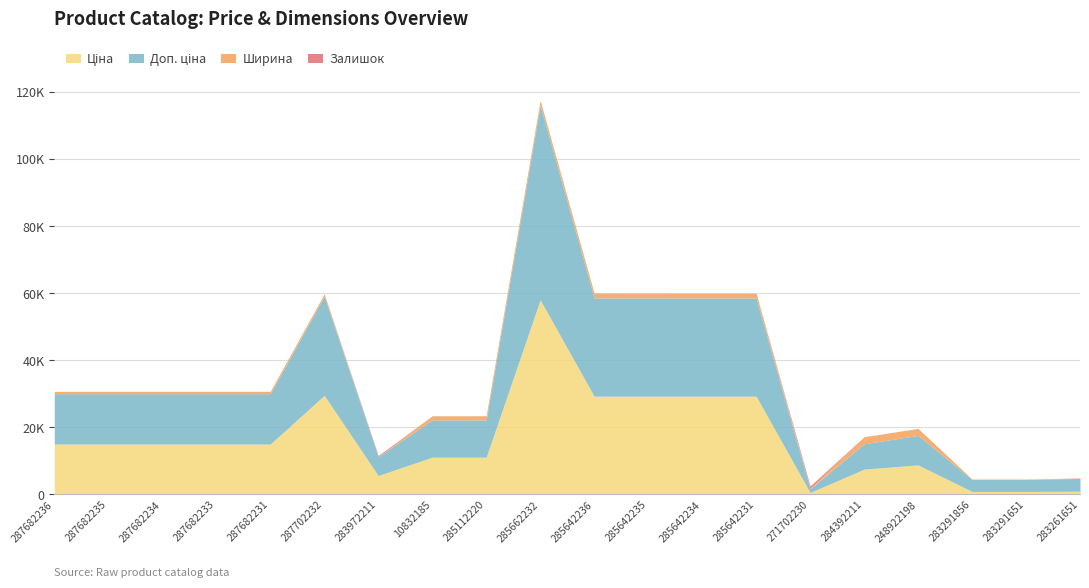

Reading right to left, extract all data points from this chart.

Ціна: 283261651=957.1	283291651=889.9	283291856=889.9	248922198=8797.6	284392211=7545.9	271702230=586.0	285642231=29294.9	285642234=29294.9	285642235=29294.9	285642236=29294.9	285662232=58037.0	285112220=11113.6	10832185=11113.6	283972211=5636.0	287702232=29548.9	287682231=15019.2	287682233=15019.2	287682234=15019.2	287682235=15019.2	287682236=15019.2
Доп. ціна: 283261651=3828.4	283291651=3559.7	283291856=3559.7	248922198=8797.6	284392211=7545.9	271702230=1074.5	285642231=29294.9	285642234=29294.9	285642235=29294.9	285642236=29294.9	285662232=58037.0	285112220=11113.6	10832185=11113.6	283972211=5636.0	287702232=29548.9	287682231=15019.2	287682233=15019.2	287682234=15019.2	287682235=15019.2	287682236=15019.2
Ширина: 283261651=140.0	283291651=133.0	283291856=133.0	248922198=2070.0	284392211=2070.0	271702230=191.0	285642231=1400.0	285642234=1400.0	285642235=1400.0	285642236=1400.0	285662232=1400.0	285112220=1220.0	10832185=1220.0	283972211=23.0	287702232=697.0	287682231=697.0	287682233=697.0	287682234=697.0	287682235=697.0	287682236=697.0
Залишок: 283261651=7.0	283291651=5.0	283291856=6.0	248922198=11.0	284392211=42.0	271702230=649.0	285642231=5.0	285642234=8.0	285642235=11.0	285642236=12.0	285662232=13.0	285112220=17.0	10832185=0.0	283972211=299.0	287702232=0.0	287682231=0.0	287682233=0.0	287682234=0.0	287682235=0.0	287682236=0.0